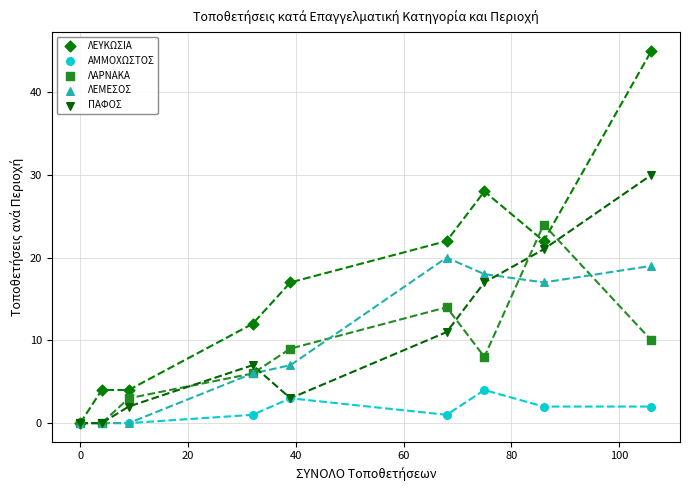

Which series reaches the maximum Y coordinate?

ΛΕΥΚΩΣΙΑ